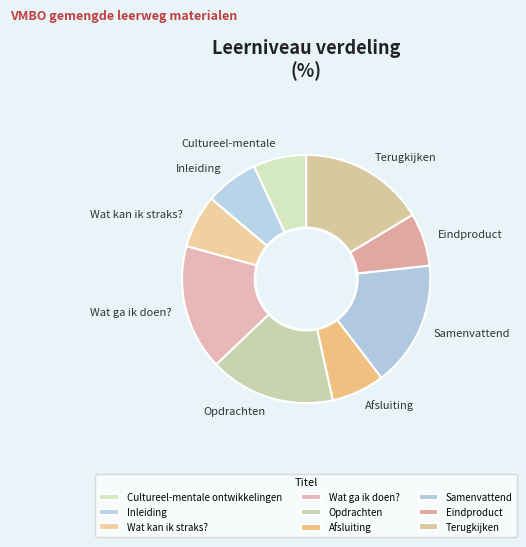

How many slices are in this pie chart?

9